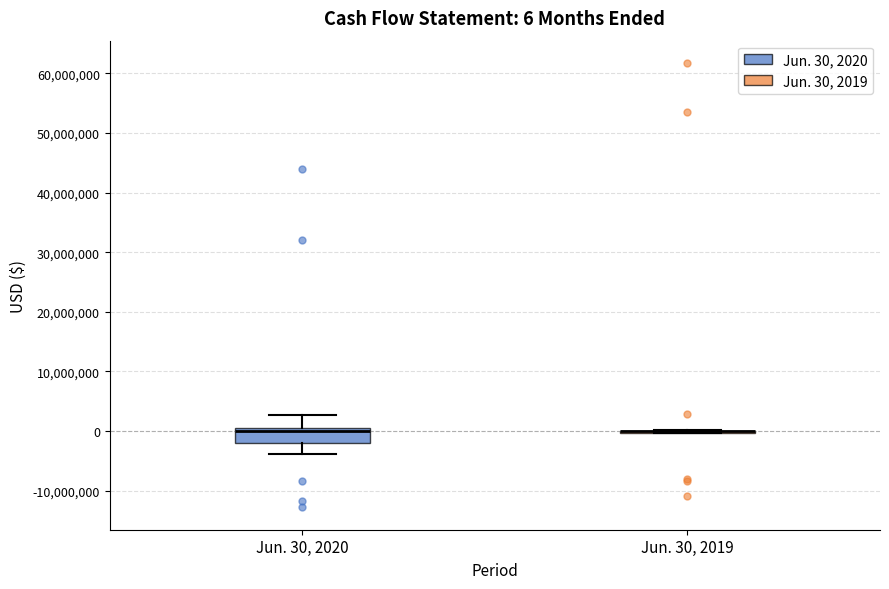

Which box is the tallest, from its lower edge to its upper edge?

Jun. 30, 2020